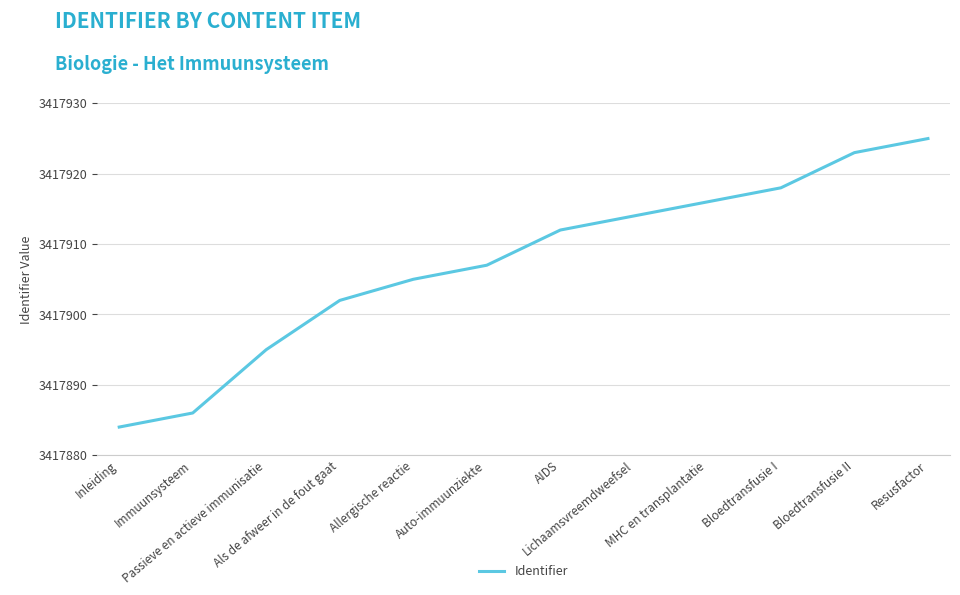

At which category does the chart reach its minimum across all series?

Inleiding